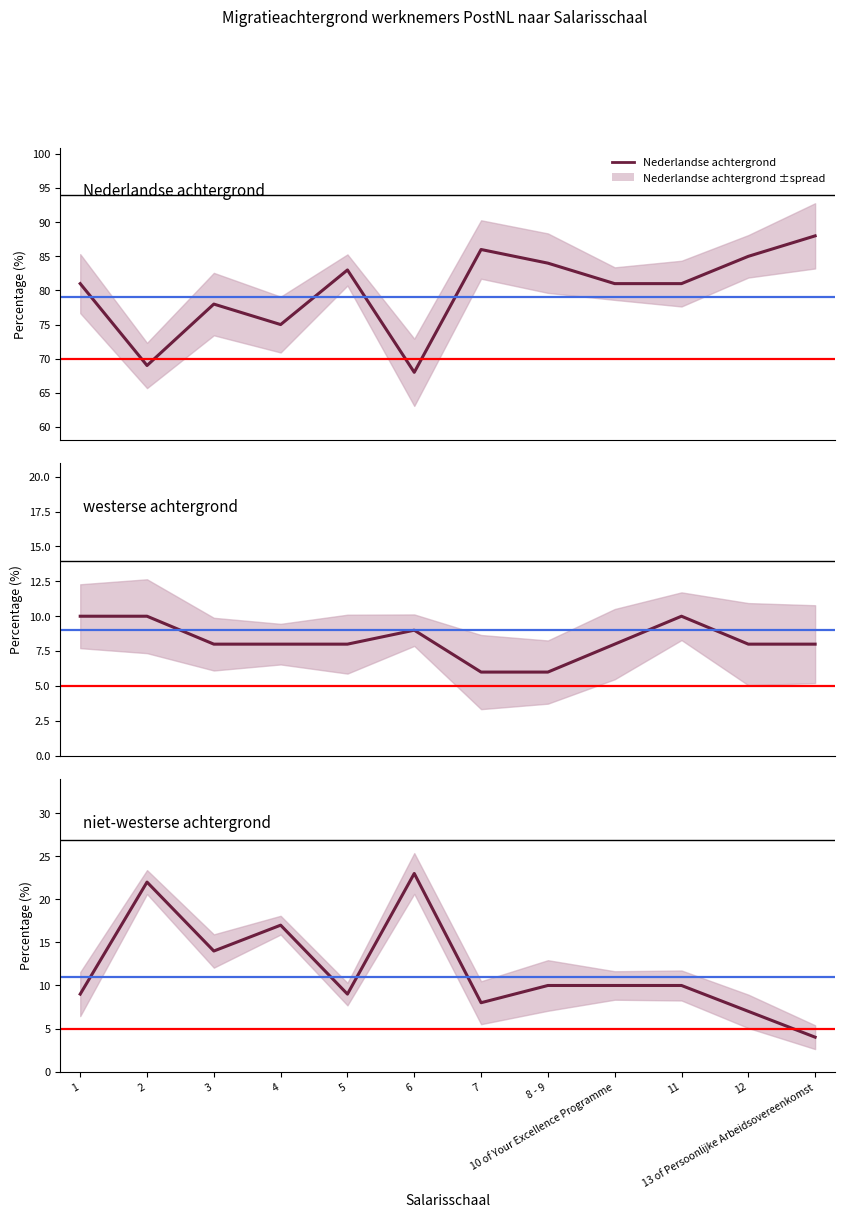

Between 10 of Your Excellence Programme and 6, which is larger?

10 of Your Excellence Programme